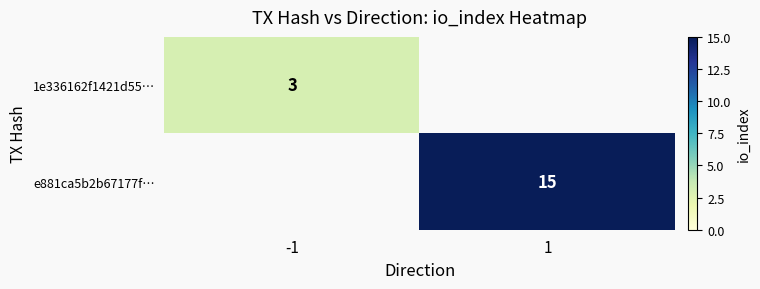

The e881ca5b2b67177f… series shows 20 at 1. True or false?

False